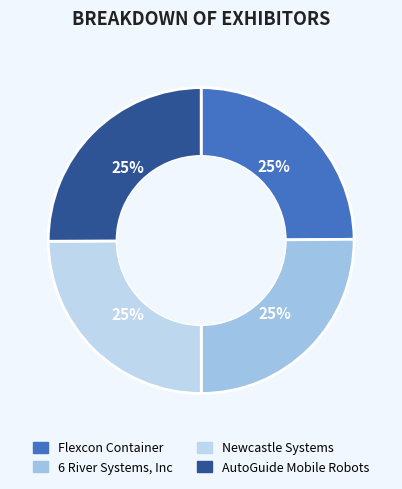

Combined, what portion of the pie is 6 River Systems, Inc and Flexcon Container?

50.0%